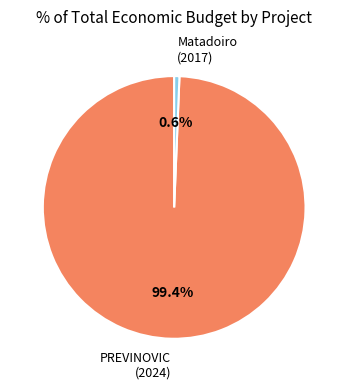

Which slice is the largest?

PREVINOVIC (2024)